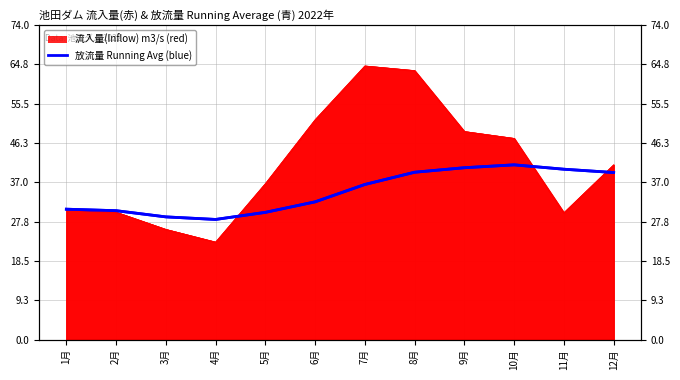

Reading left to right, transcribe all the data shown in this chart.

30.7	30.3	28.9	28.3	29.9	32.4	36.5	39.4	40.4	41.1	40.1	39.3